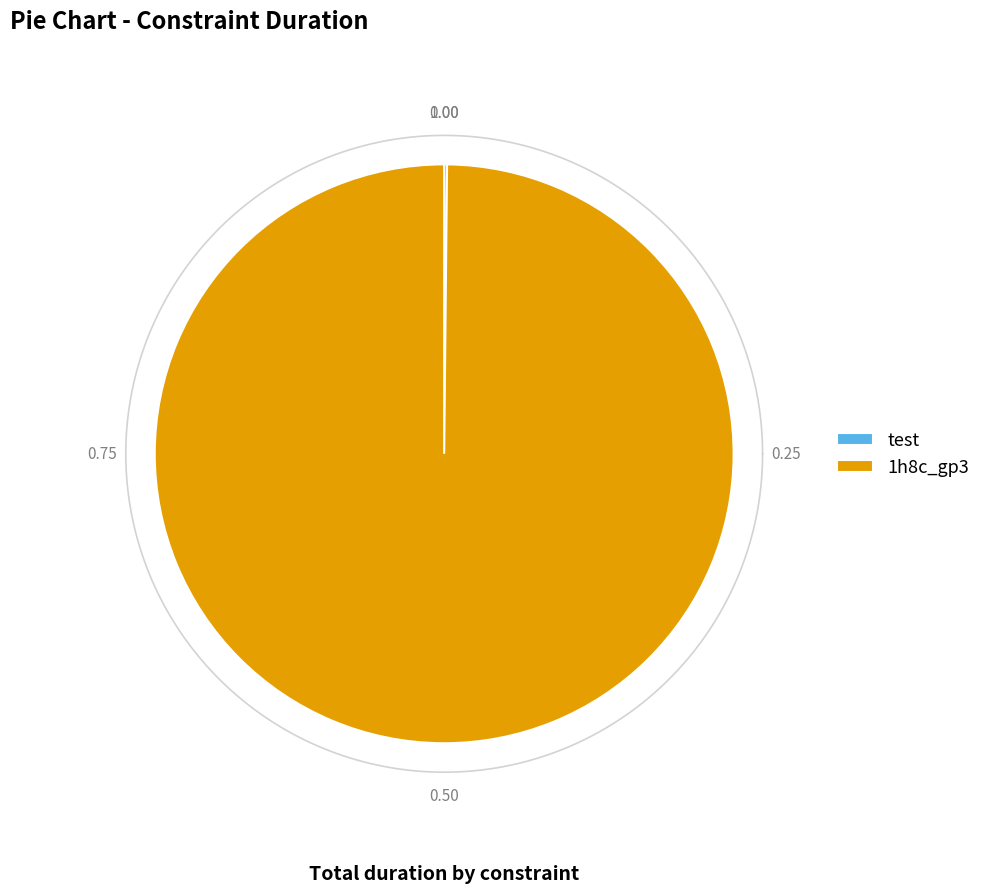

How many segments does this pie chart have?

2